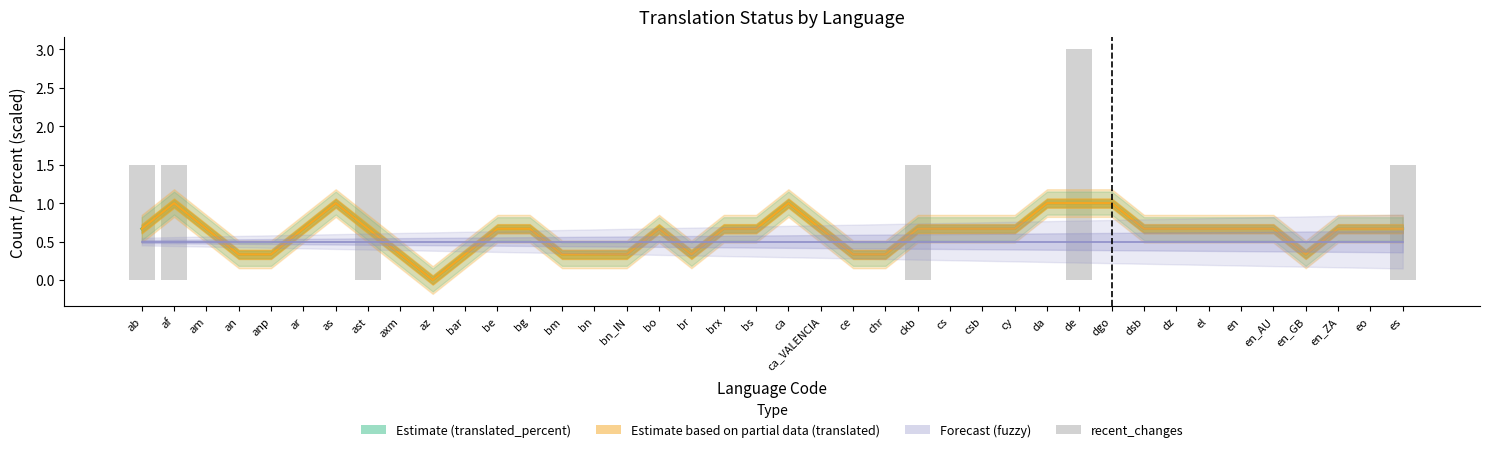

What is the sum of all recent_changes values?

10.5